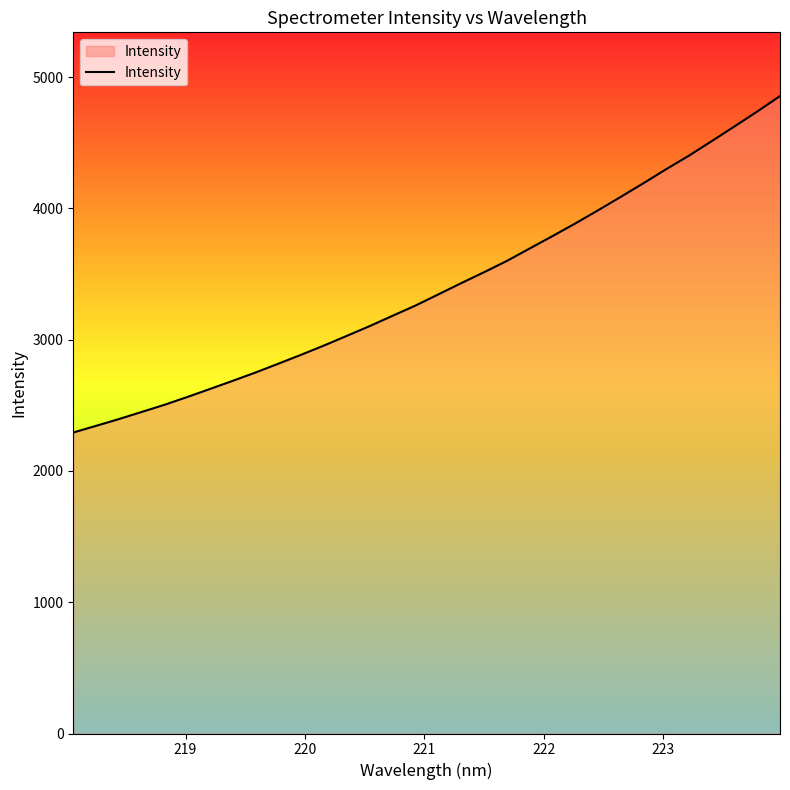

What is the minimum value shown in the chart?

2293.2